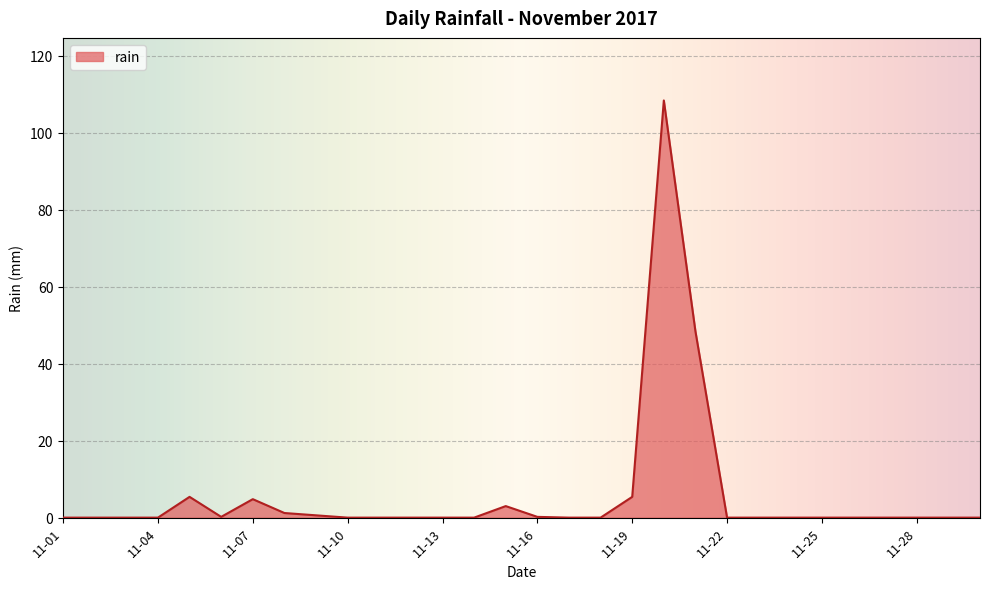

What is the maximum value shown in the chart?

108.4